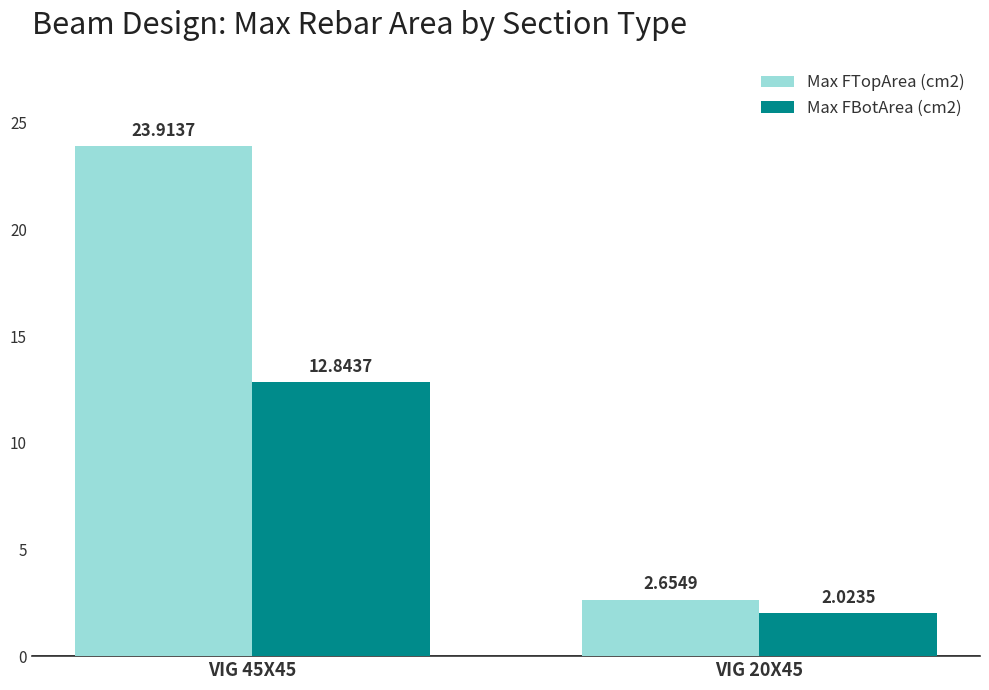

How many data points in Max FBotArea (cm2) are less than 12?

1